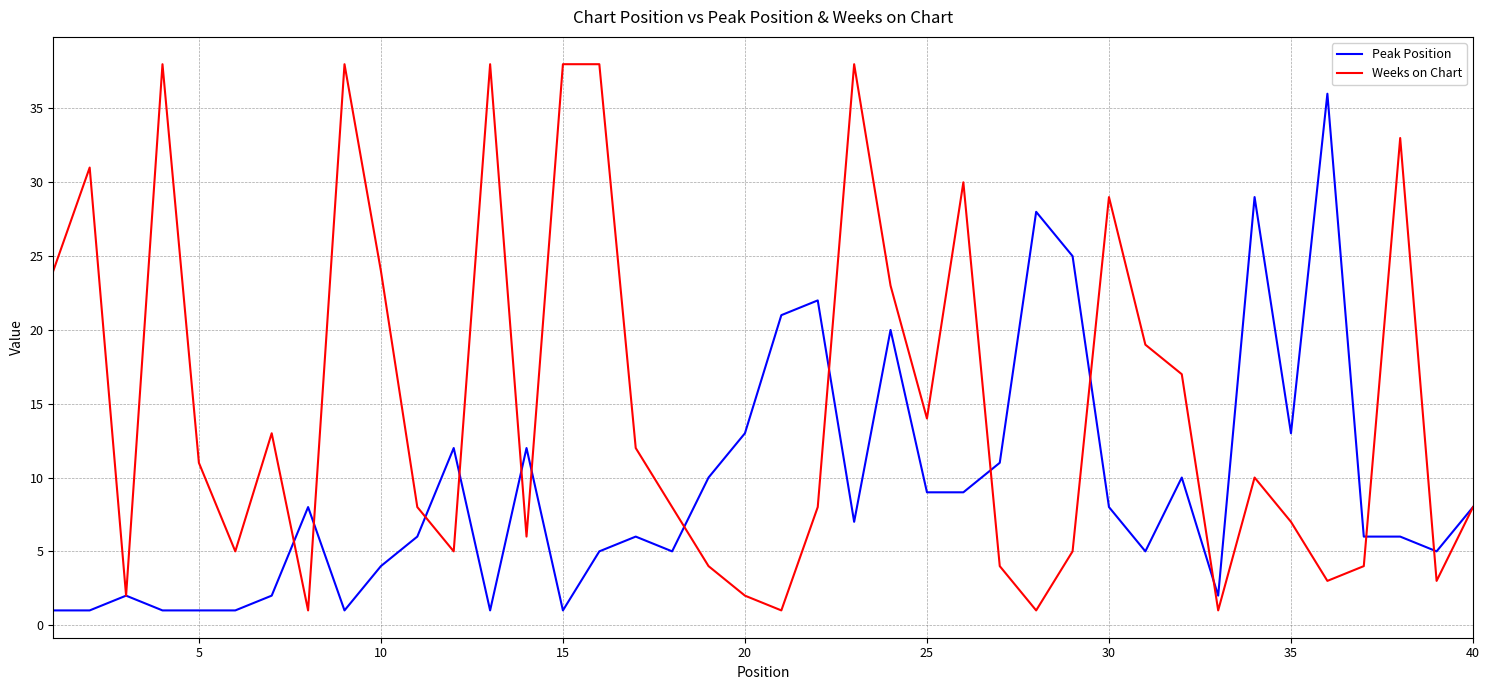

Rank the series by their average value, from highest to lowest.

Weeks on Chart, Peak Position